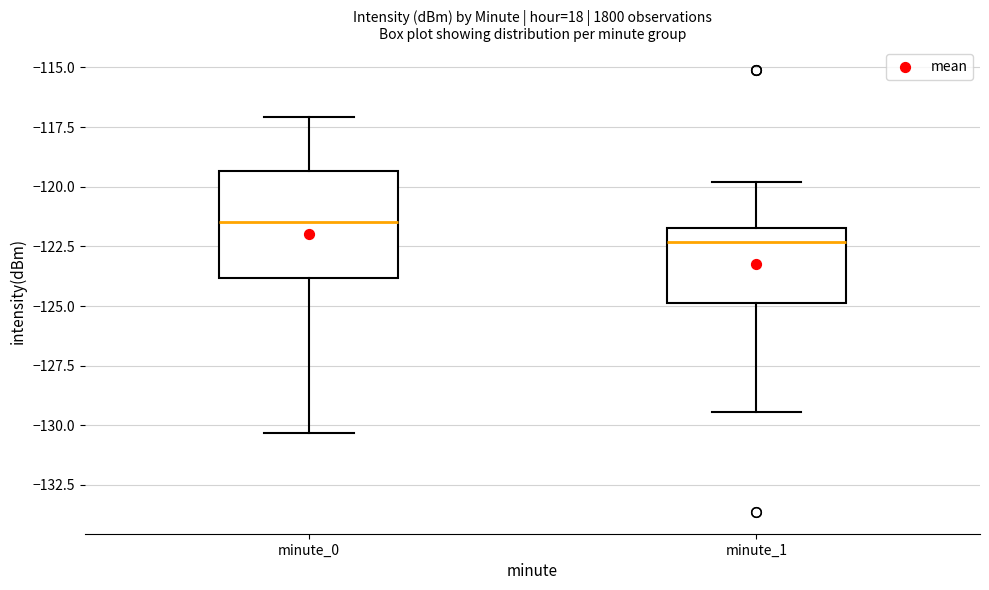

Reading left to right, transcribe this box plot: for each box, give where its median line is, the range the box spans, and where its two whiskers end, as read against the y-axis. The values are not printed on the chart, so give them approximately, as read against the axis.

minute_0: median -121.5, box -124.0 to -119.5, whiskers -130.5 to -117.0
minute_1: median -122.5, box -125.0 to -121.5, whiskers -129.5 to -120.0